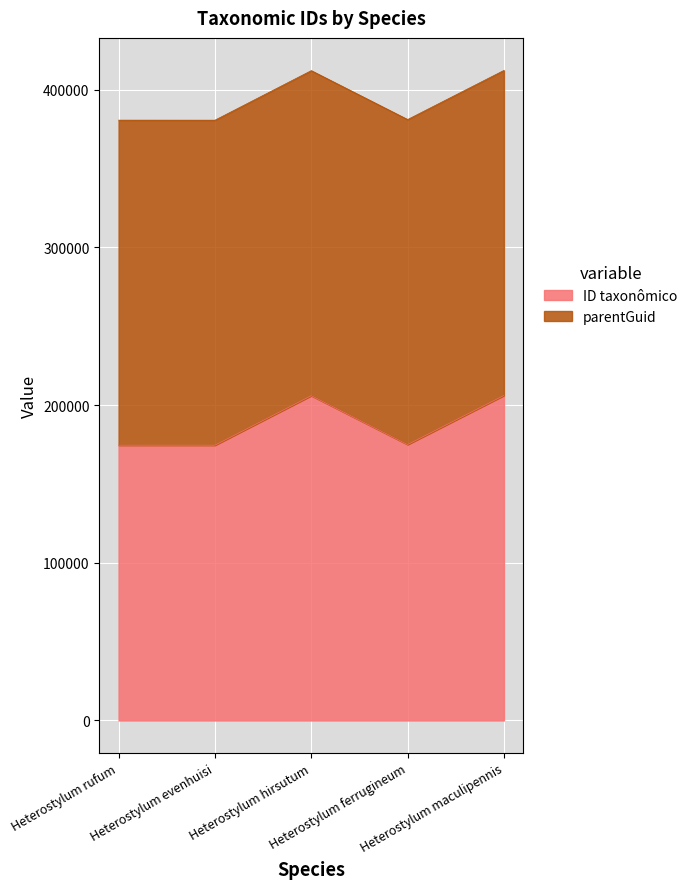

List the labels in order of value, largest first.

Heterostylum maculipennis, Heterostylum hirsutum, Heterostylum ferrugineum, Heterostylum rufum, Heterostylum evenhuisi